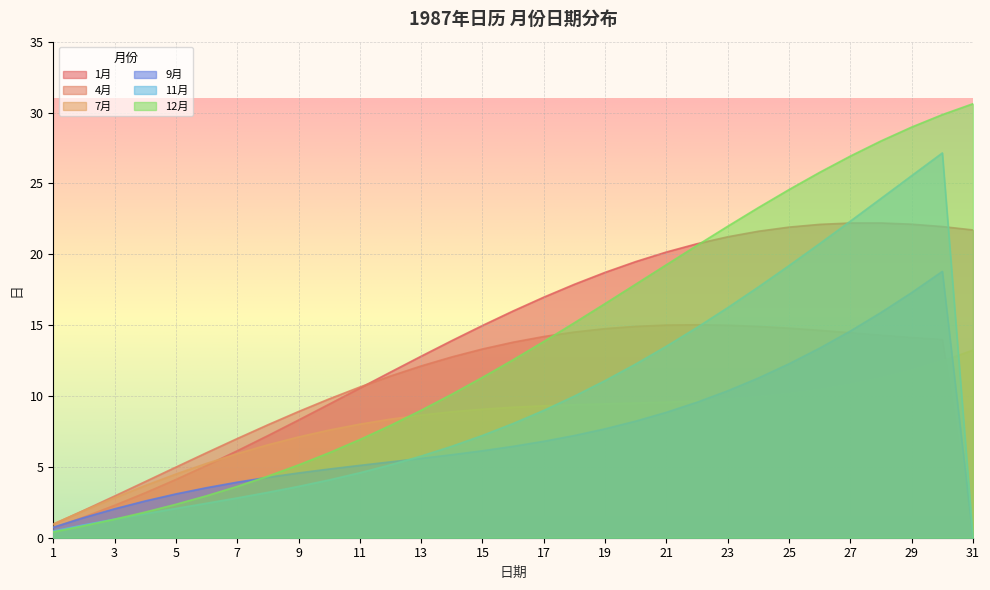

How many lines are shown in the chart?

6